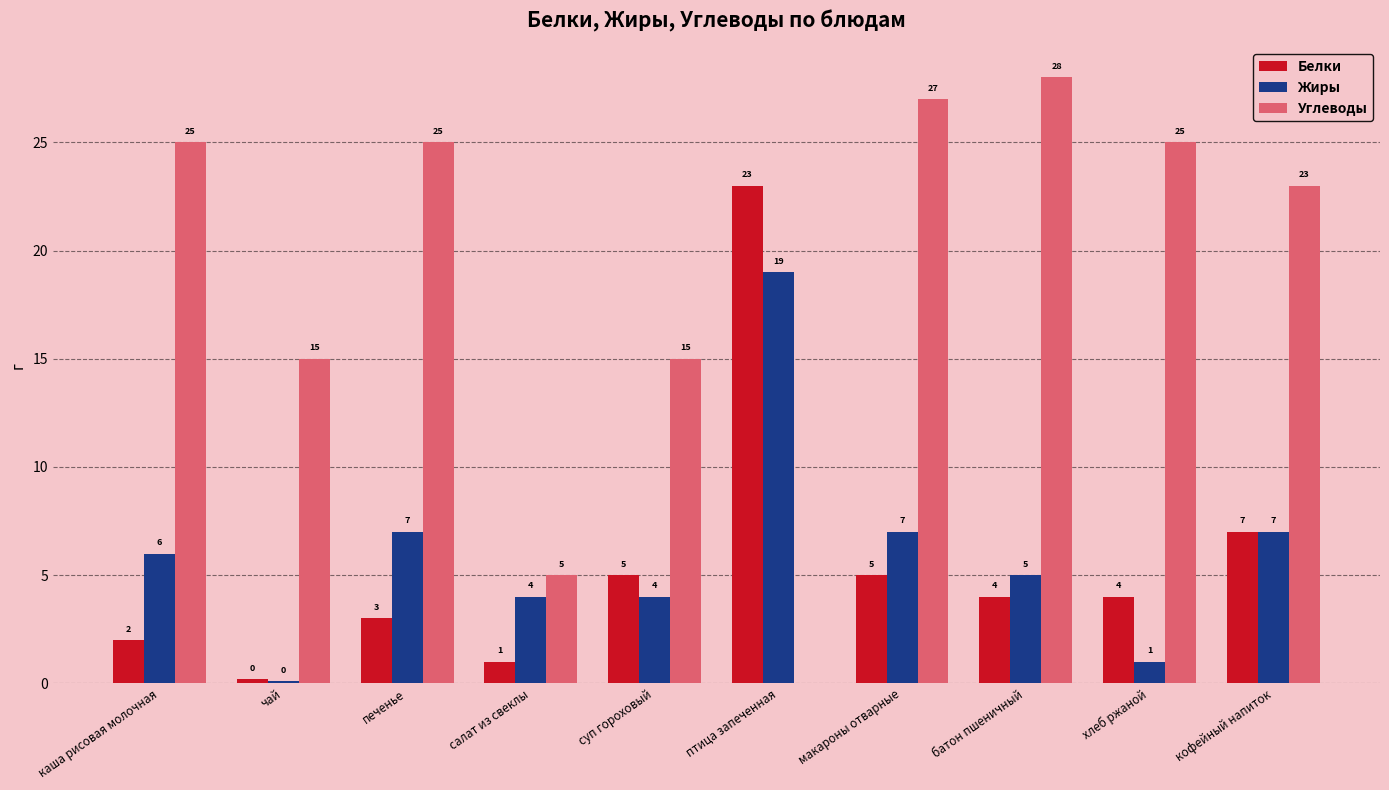

Is the value of Углеводы at батон пшеничный greater than the value of Жиры at кофейный напиток?

Yes